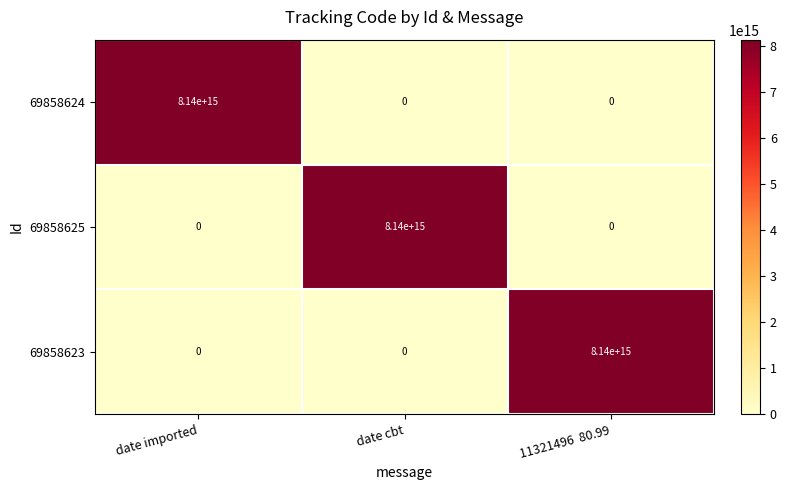

Where is 69858625 nearest to the value 4070000000000000?

date imported